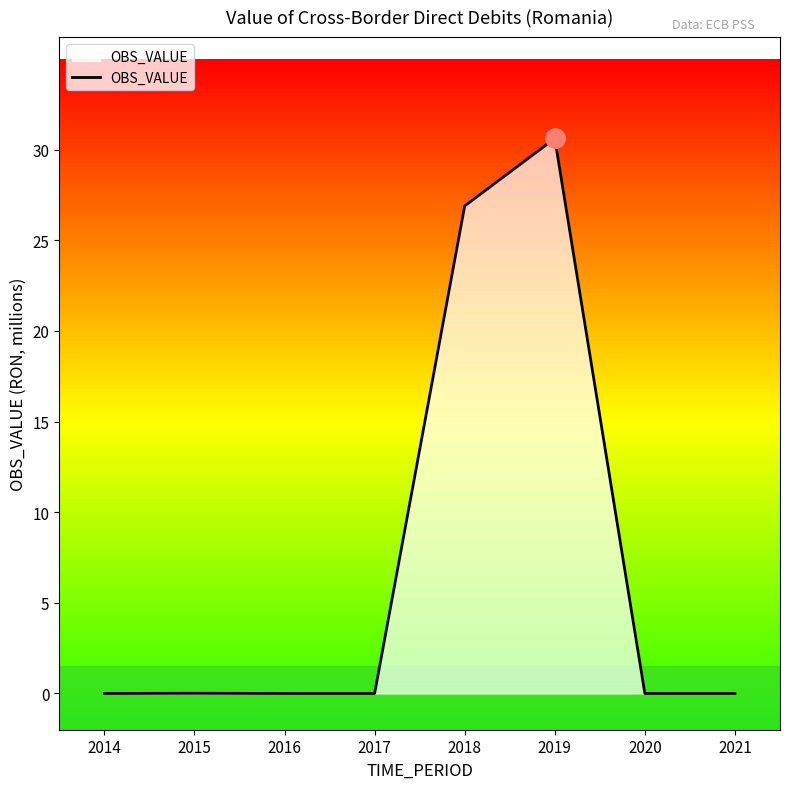

What is the change in value from 2019 to 2020?

-30.6